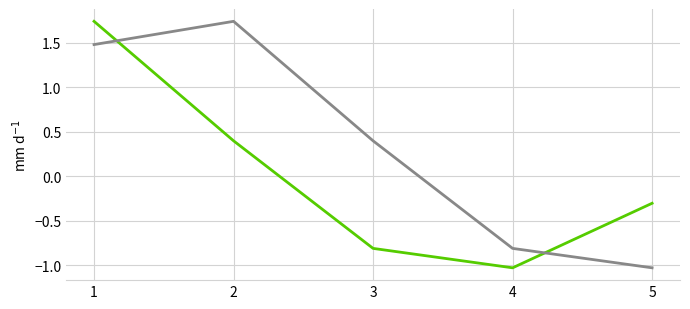

What is the smallest value displayed?

-1.0